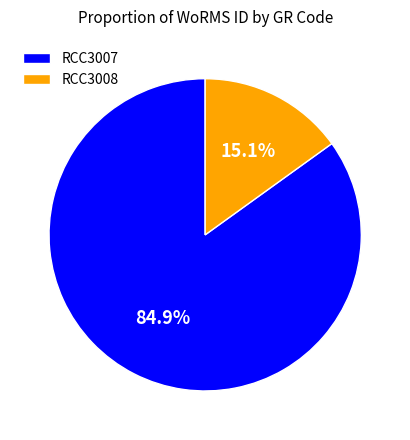

Is there a majority slice in this chart?

Yes